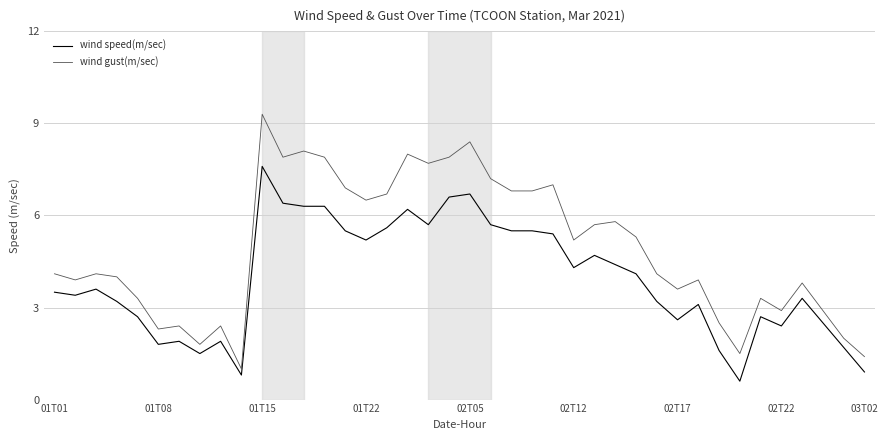

What is the highest value of the wind speed(m/sec) series?

7.6